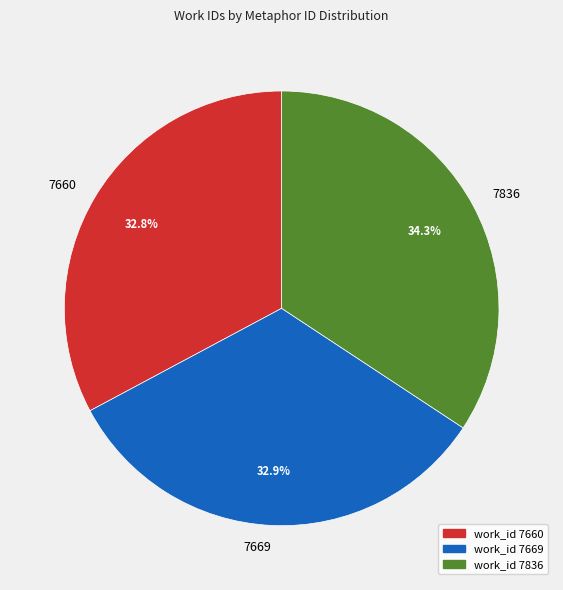

Is there a majority slice in this chart?

No